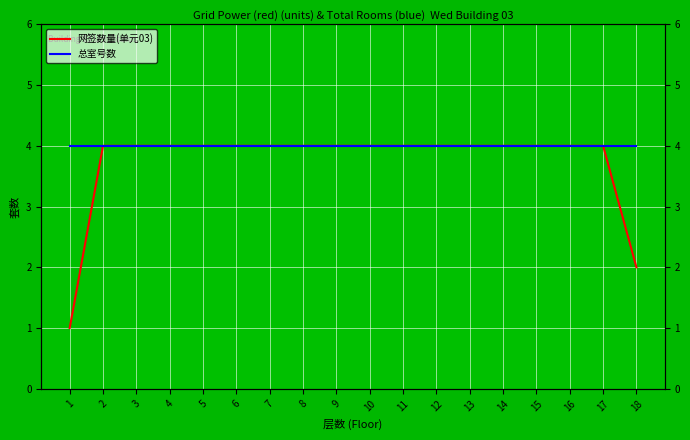

Reading right to left, list all the values displayed in this chart.

网签数量(单元03): 18=2	17=4	16=4	15=4	14=4	13=4	12=4	11=4	10=4	9=4	8=4	7=4	6=4	5=4	4=4	3=4	2=4	1=1
总室号数: 18=4	17=4	16=4	15=4	14=4	13=4	12=4	11=4	10=4	9=4	8=4	7=4	6=4	5=4	4=4	3=4	2=4	1=4